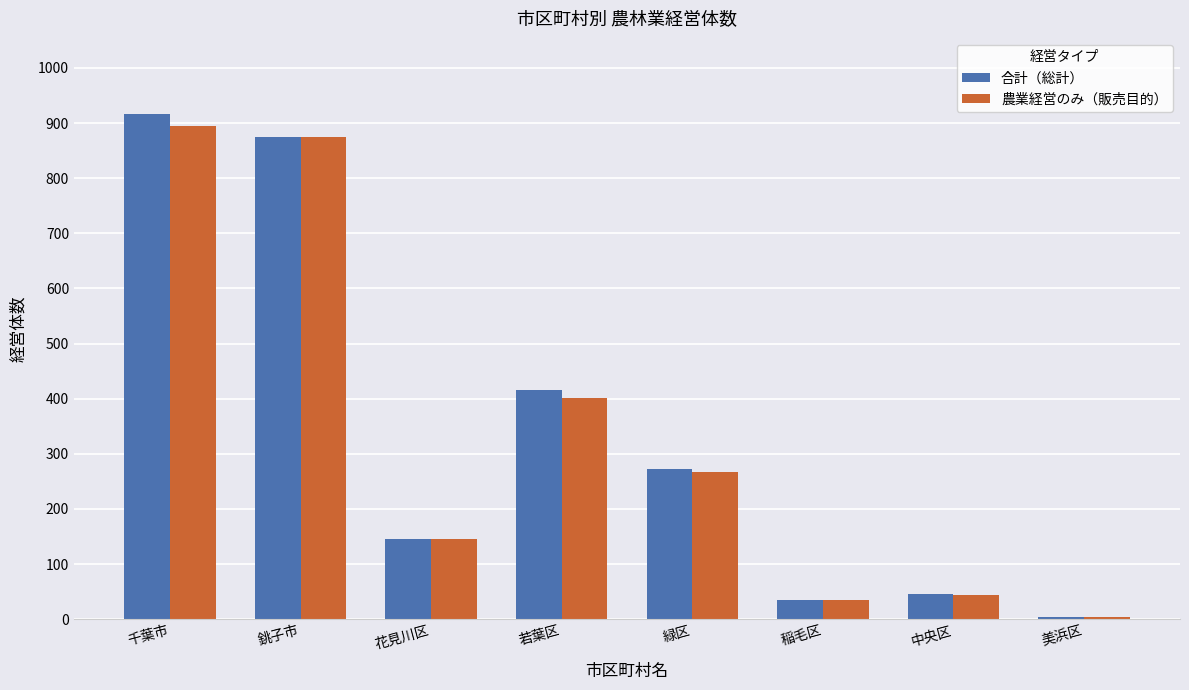

Which series changed the most between 花見川区 and 中央区?

農業経営のみ（販売目的）